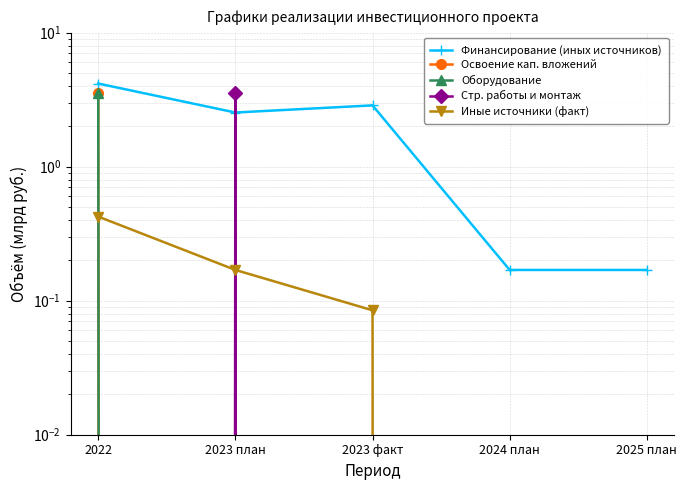

What is the difference between the Освоение кап. вложений values at 2022 and 2024 план?

3.5